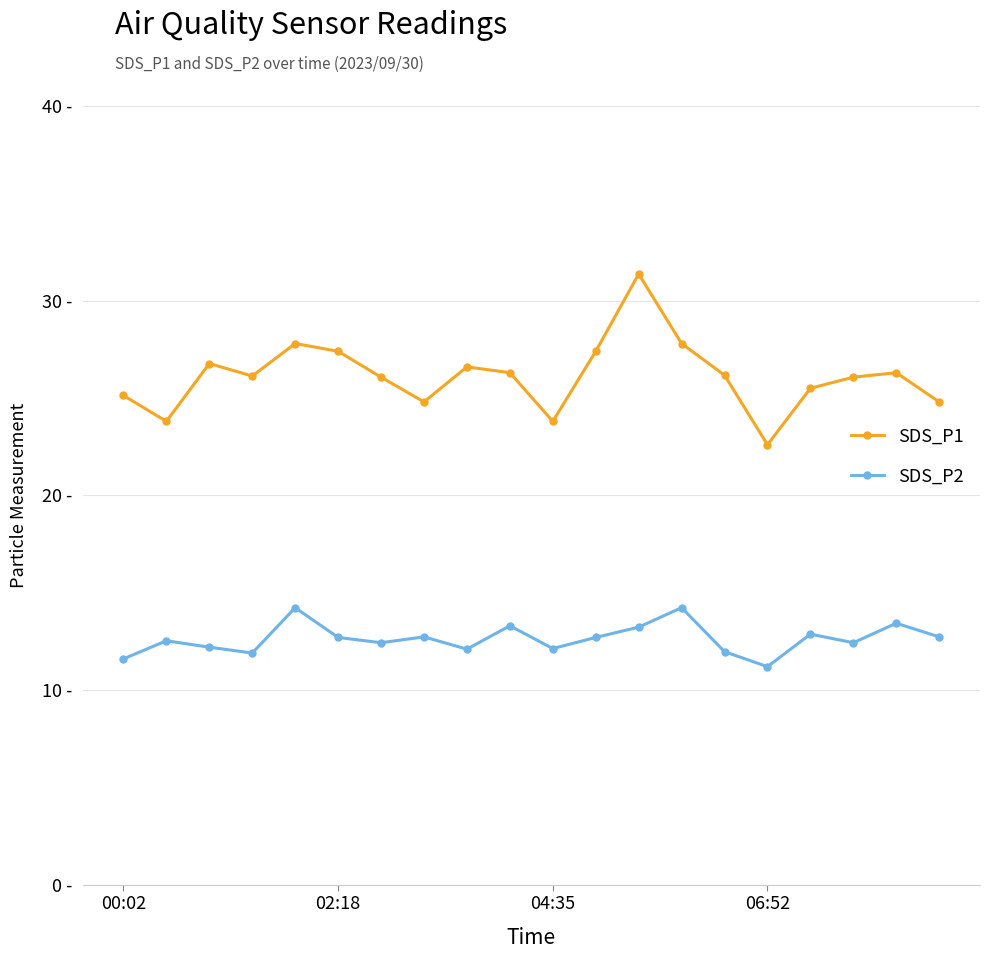

True or false: SDS_P1 and SDS_P2 intersect in this chart.

False